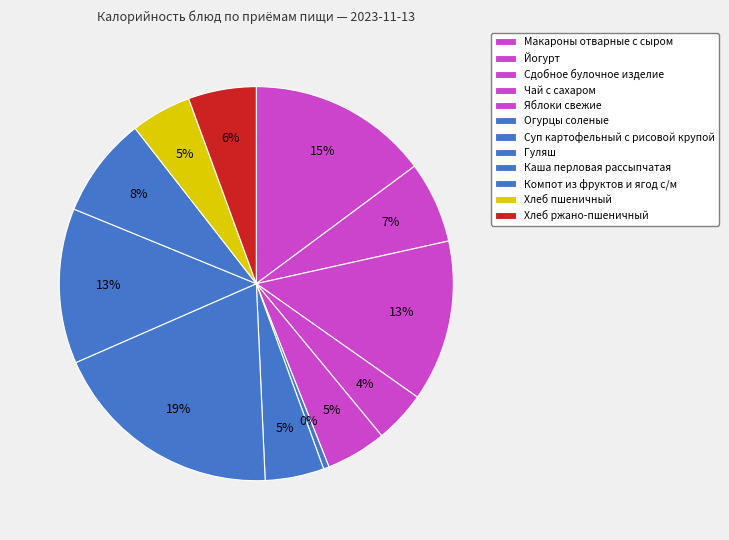

What percentage is the Макароны отварные с сыром slice, to the nearest percent?

15%